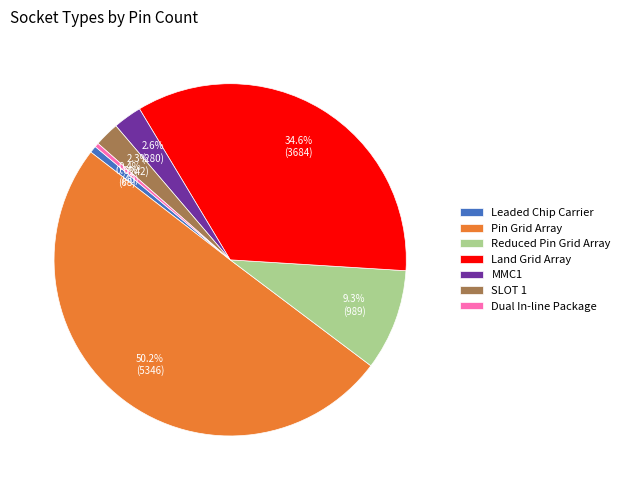

To the nearest percent, what is the combined percentage of Reduced Pin Grid Array and Dual In-line Package?

10%